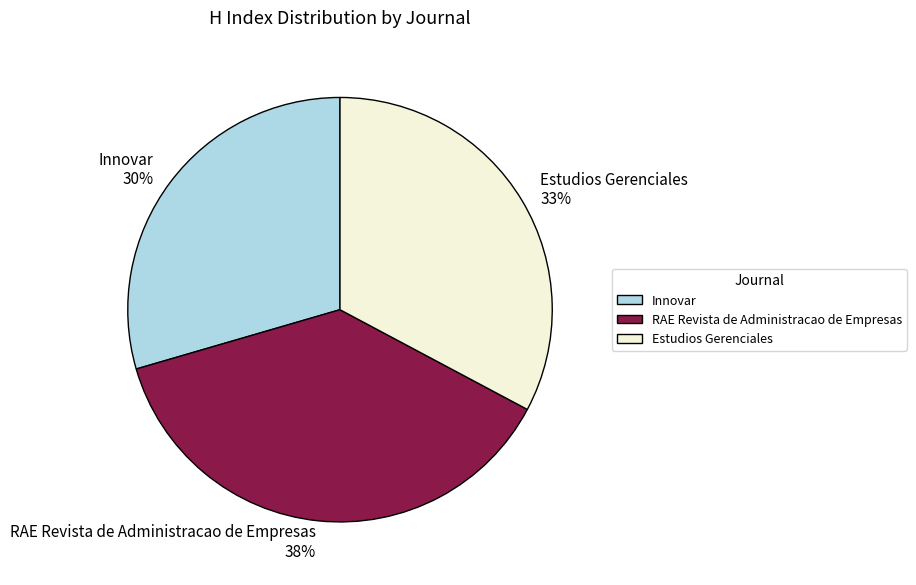

To the nearest percent, what portion does Innovar represent?

30%